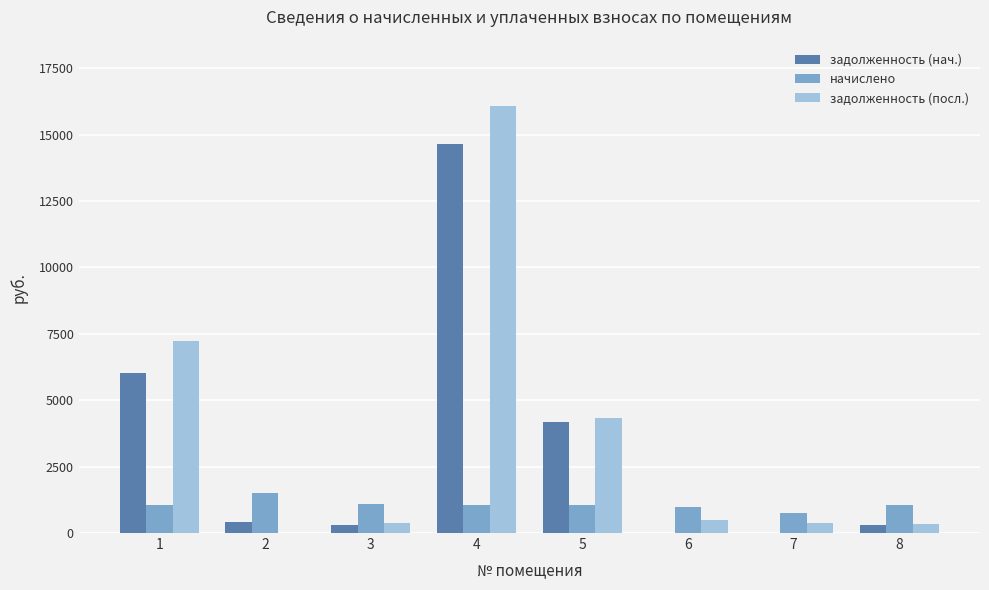

What is the sum of all задолженность (посл.) values?

29190.7